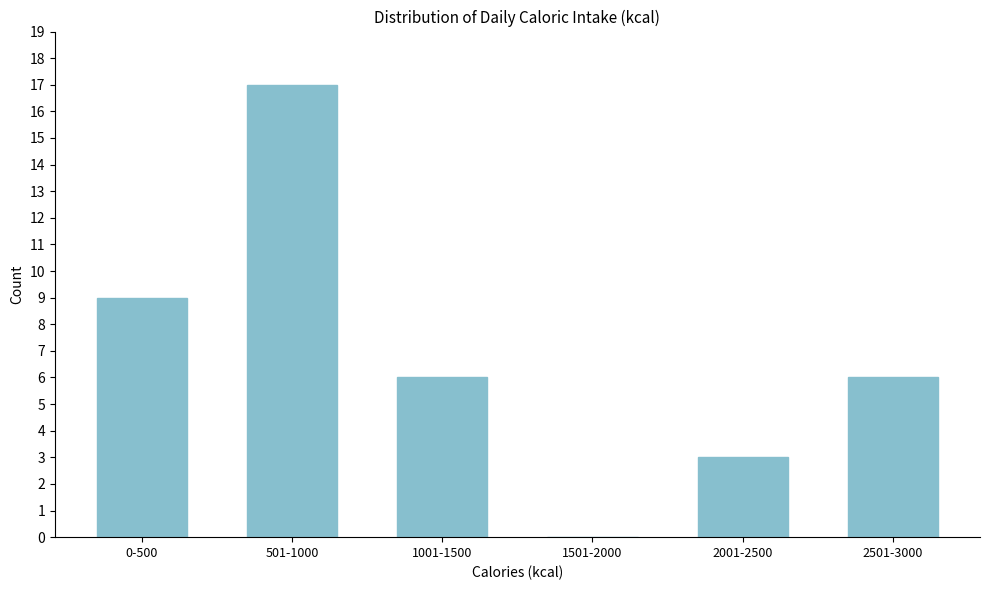

Reading left to right, what are all the values shown in this chart?

0-500=9	501-1000=17	1001-1500=6	1501-2000=0	2001-2500=3	2501-3000=6